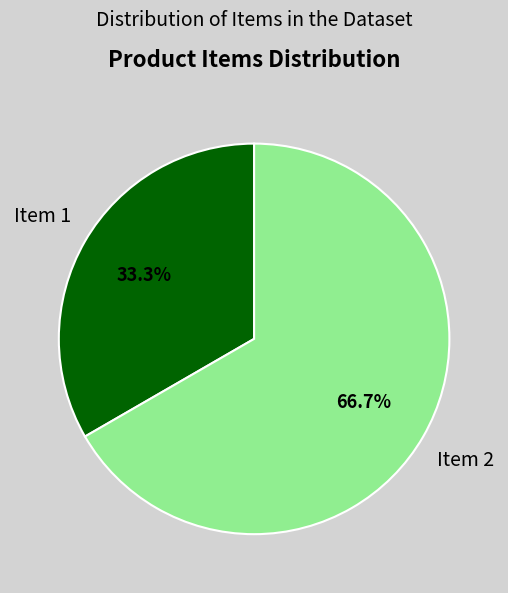

What is the majority slice?

Item 2